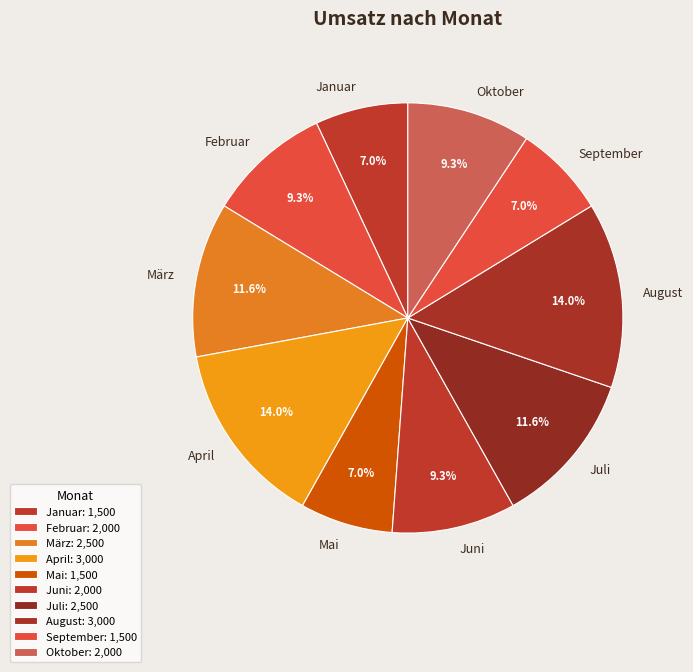

How many slices are in this pie chart?

10